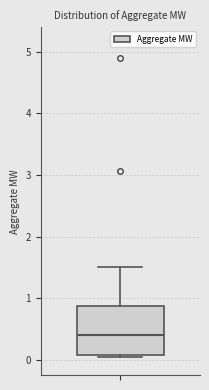

Where is the lower edge of the box on the y-axis? The values are not printed on the chart, so give them approximately, as read against the axis.

0.1